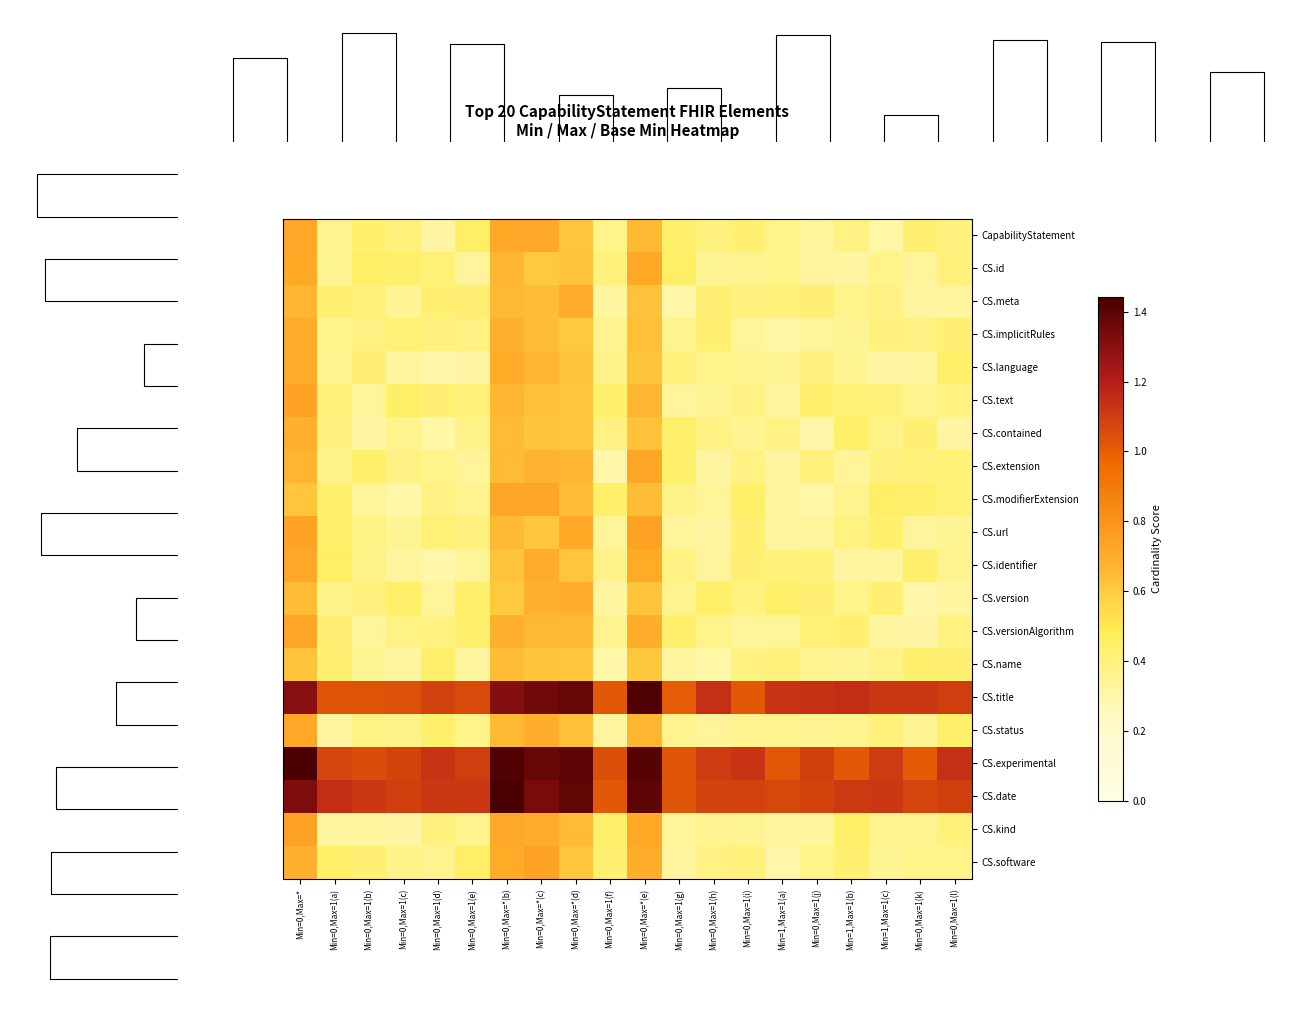

True or false: CS.meta has a value of 0.2 at Min=1,Max=1(a).

False